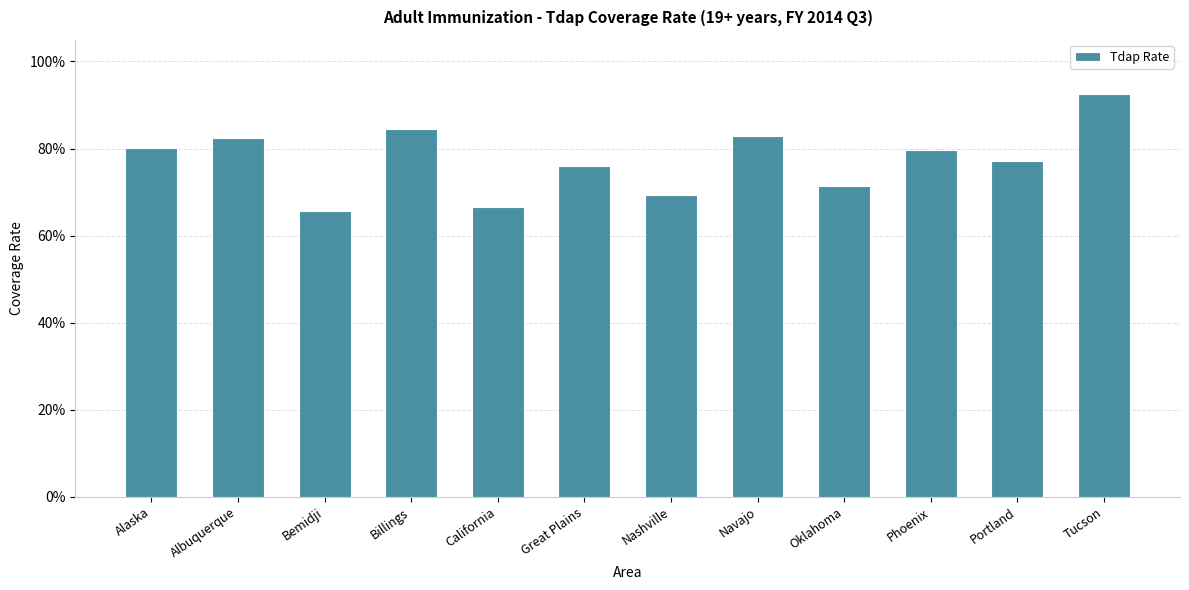

True or false: the data shows 1.0 at Oklahoma.

False